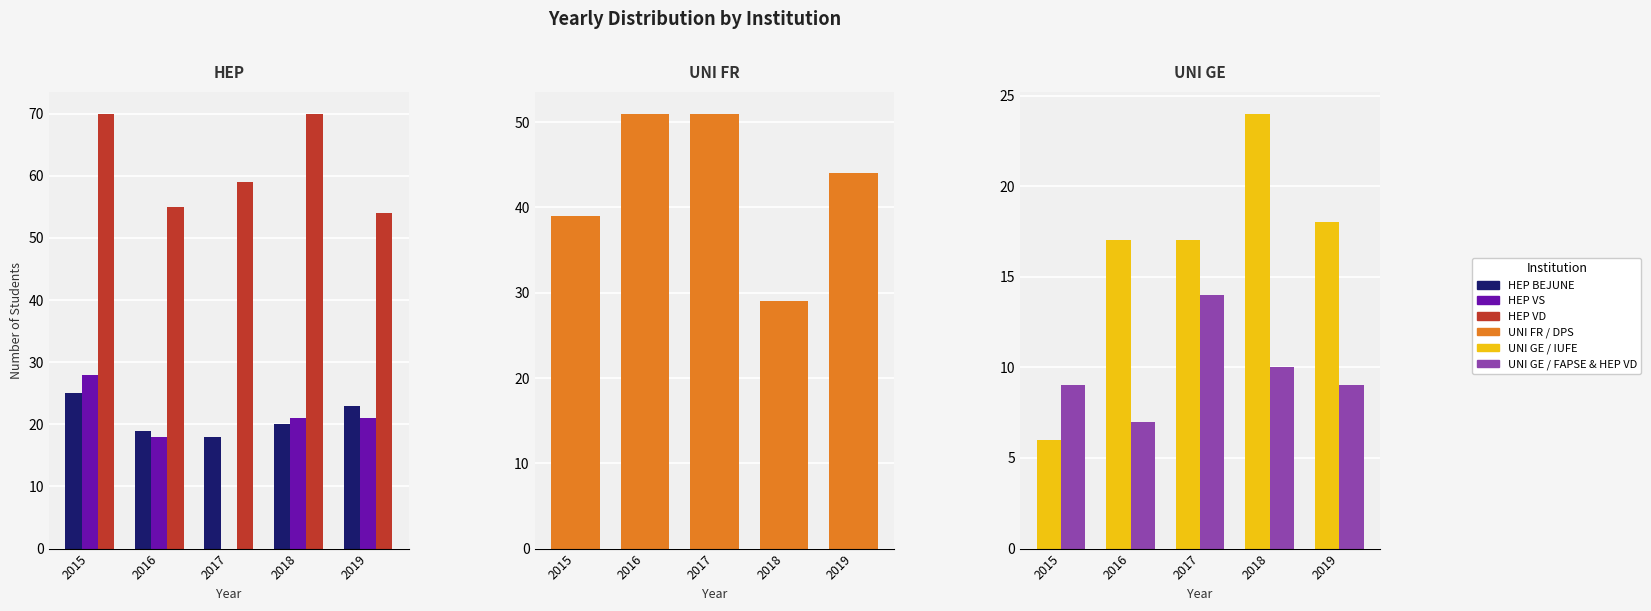

Which label corresponds to the largest value in the chart?

2015